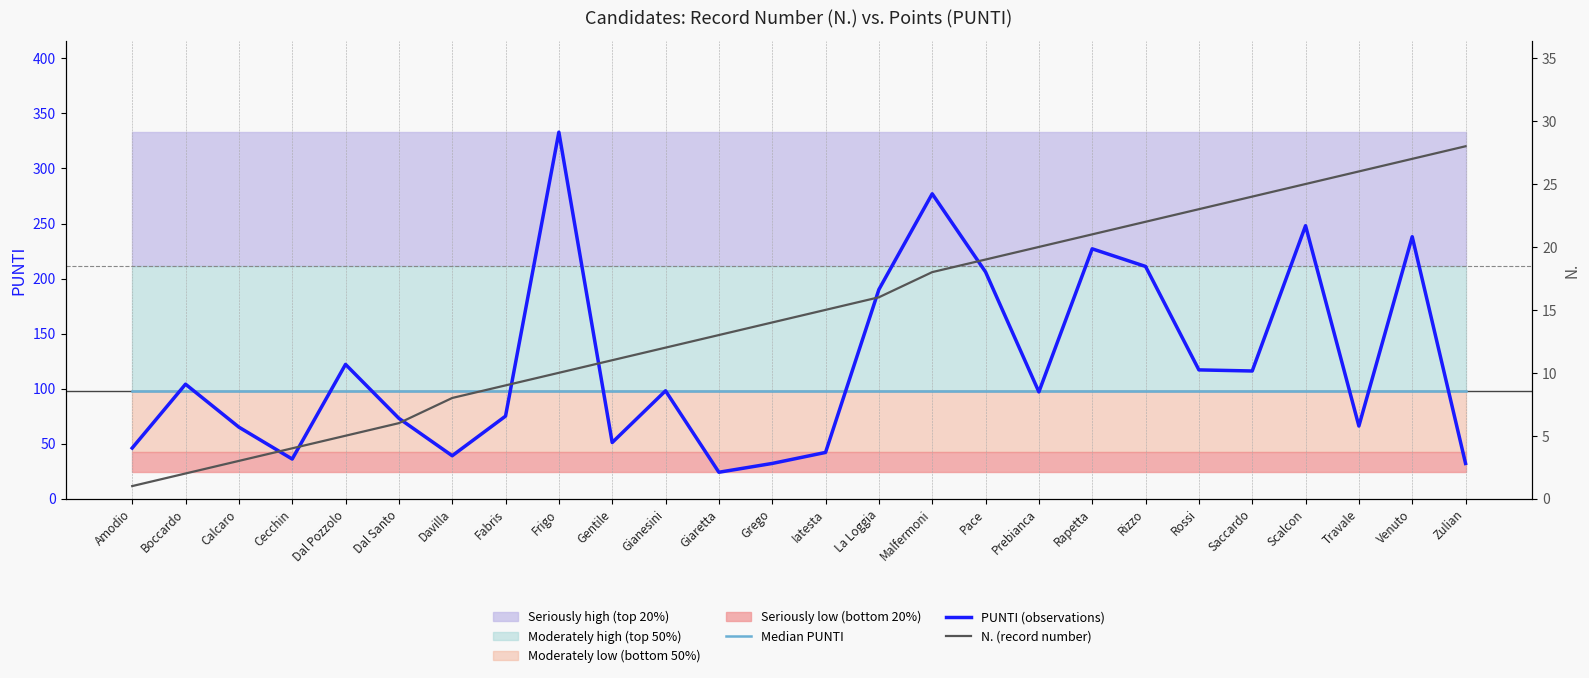

What is the highest value of the PUNTI (observations) series?

333.0